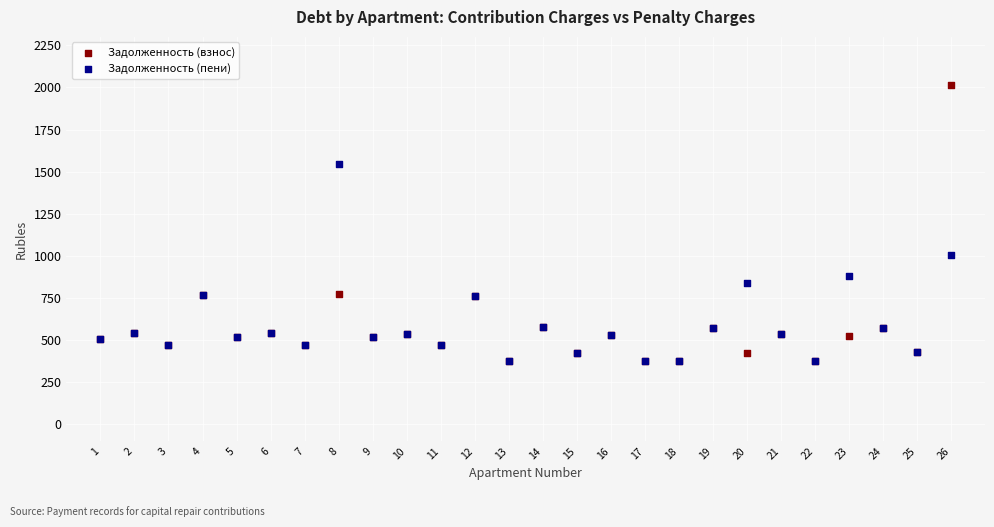

What are all the series names shown in the legend?

Задолженность (взнос), Задолженность (пени)